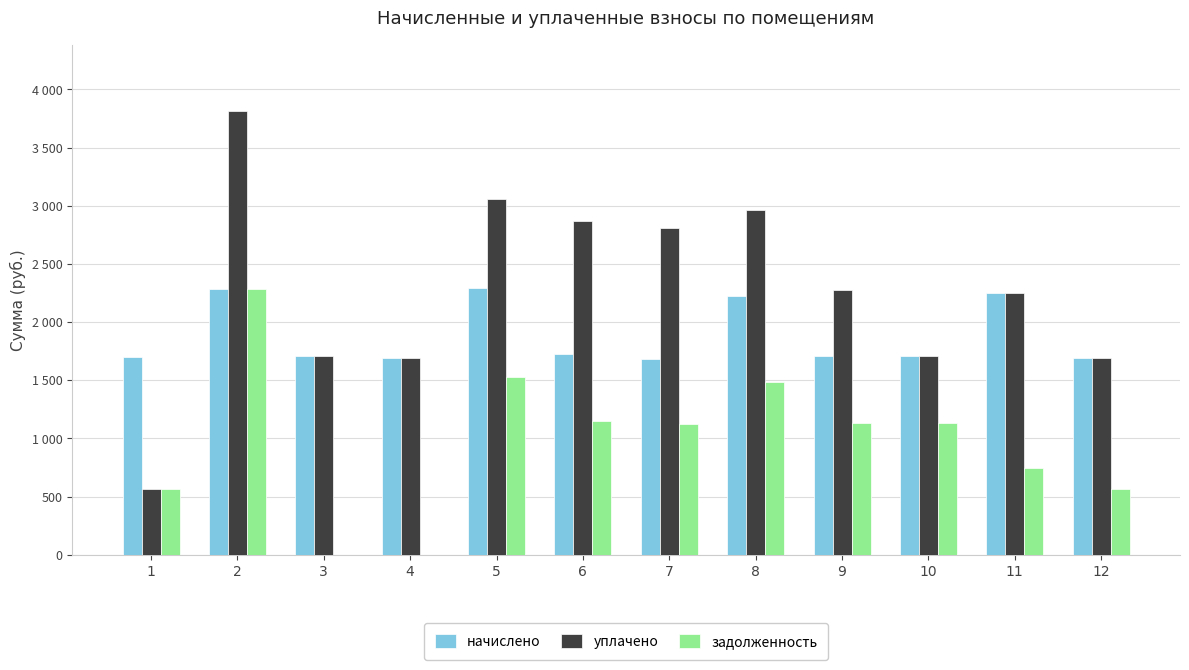

Where does the задолженность series first go above 1136?

2